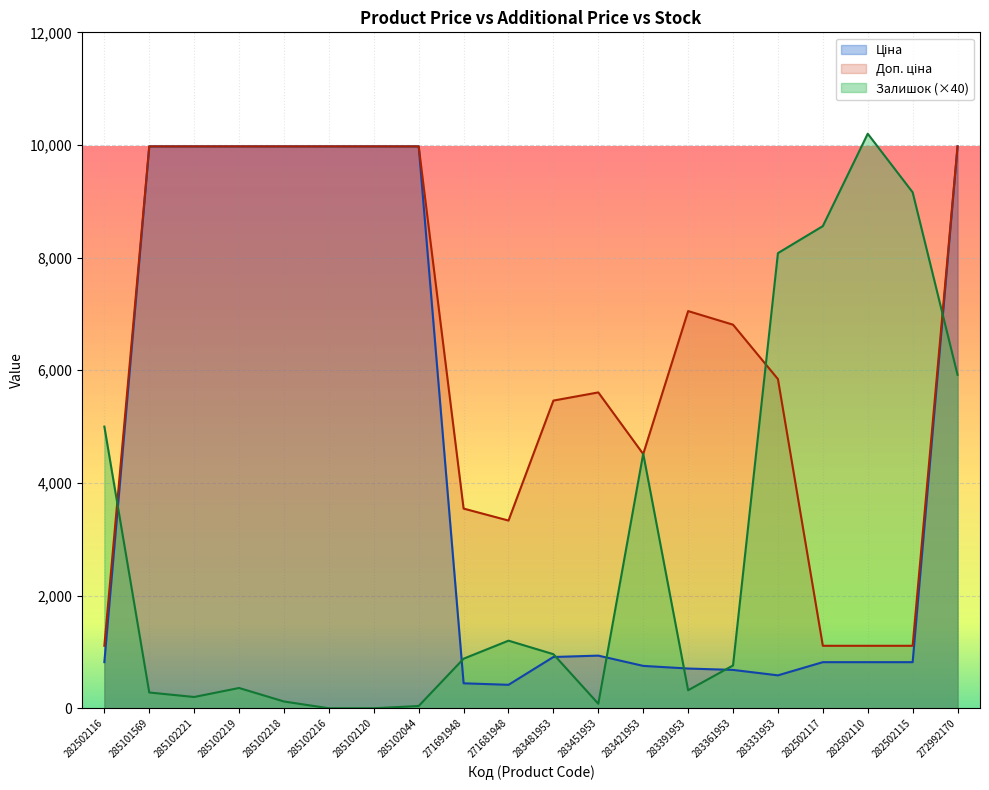

Reading left to right, transcribe all the data shown in this chart.

Ціна: 818.5	9975.0	9975.0	9975.0	9975.0	9975.0	9975.0	9975.0	443.1	416.6	910.4	934.5	752.2	705.1	681.0	584.4	818.5	818.5	818.5	9975.0
Доп. ціна: 1109.2	9975.0	9975.0	9975.0	9975.0	9975.0	9975.0	9975.0	3545.0	3332.5	5462.3	5607.2	4513.3	7051.3	6809.8	5843.9	1109.2	1109.2	1109.2	9975.0
Залишок: 5000.0	280.0	200.0	360.0	120.0	0.0	0.0	40.0	880.0	1200.0	960.0	80.0	4520.0	320.0	760.0	8080.0	8560.0	10200.0	9160.0	5920.0